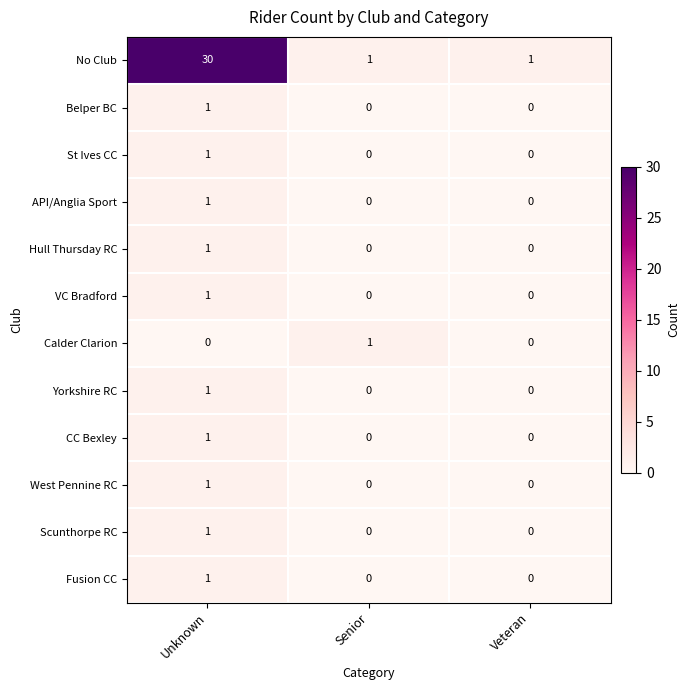

Which series has the largest total across all categories?

No Club